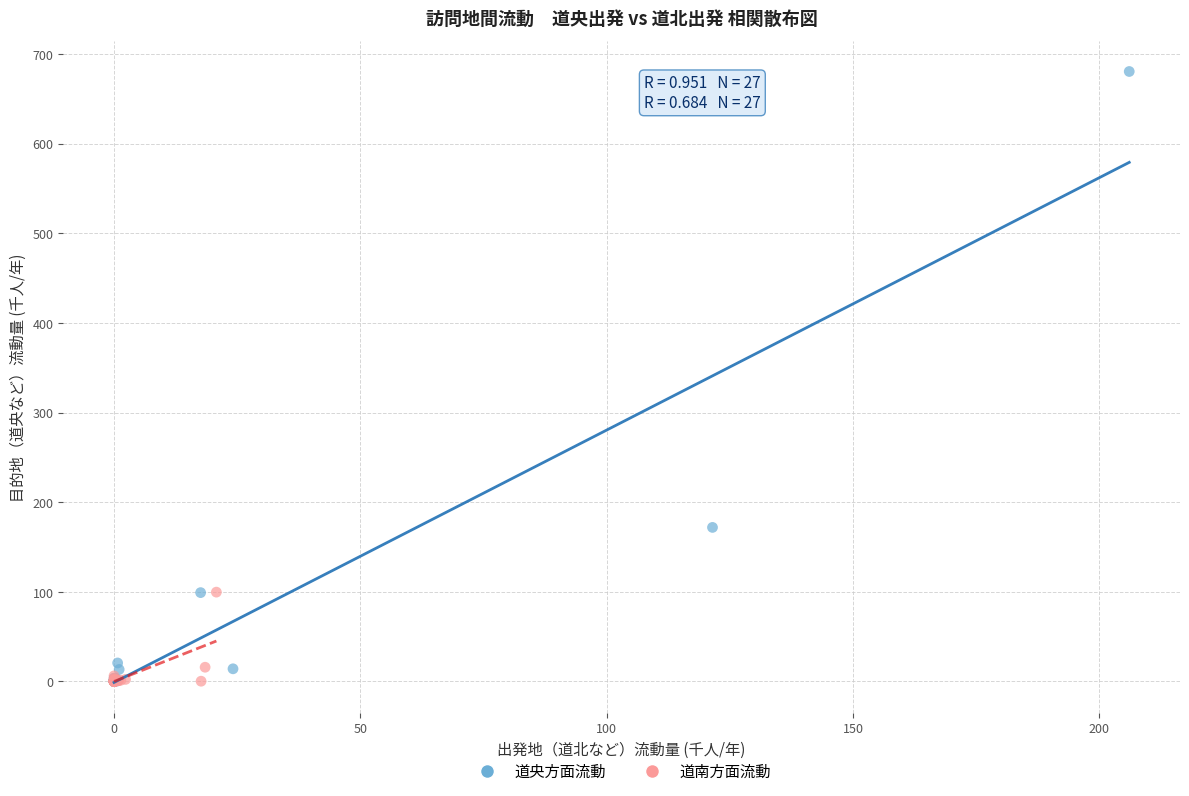

What are all the series names shown in the legend?

道央方面流動, 道南方面流動